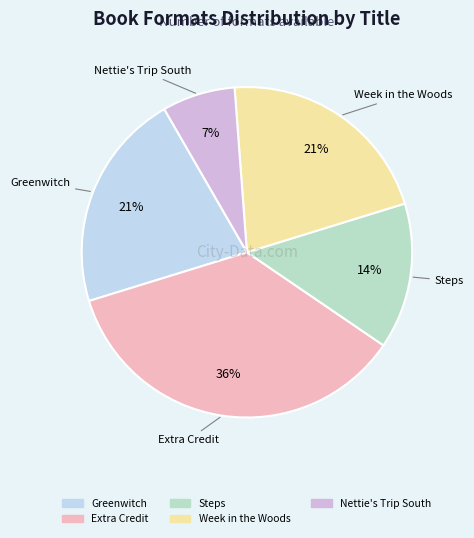

Does any single category account for the majority?

No